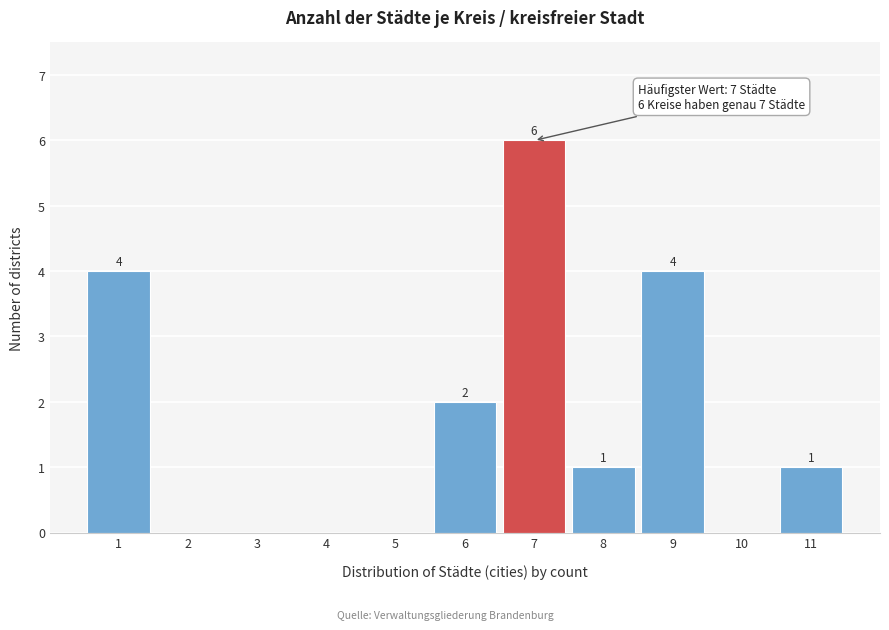

Which range on the x-axis has the tallest bar?

6.5 to 7.5